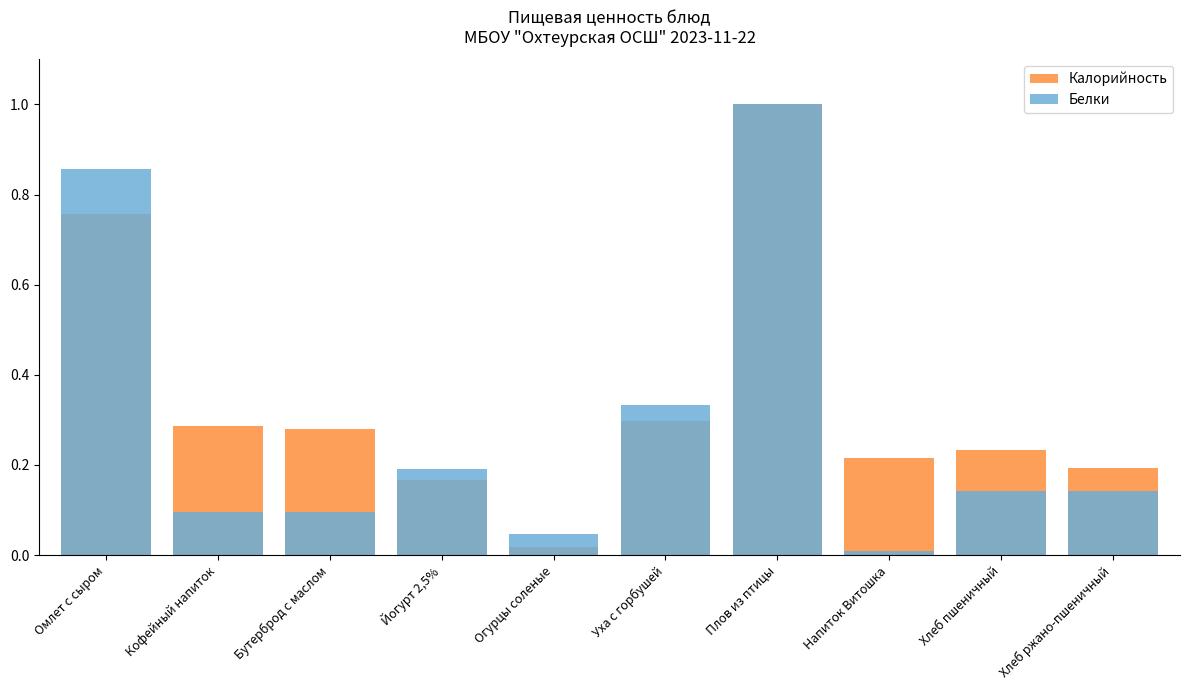

Which series has the largest total across all categories?

Калорийность